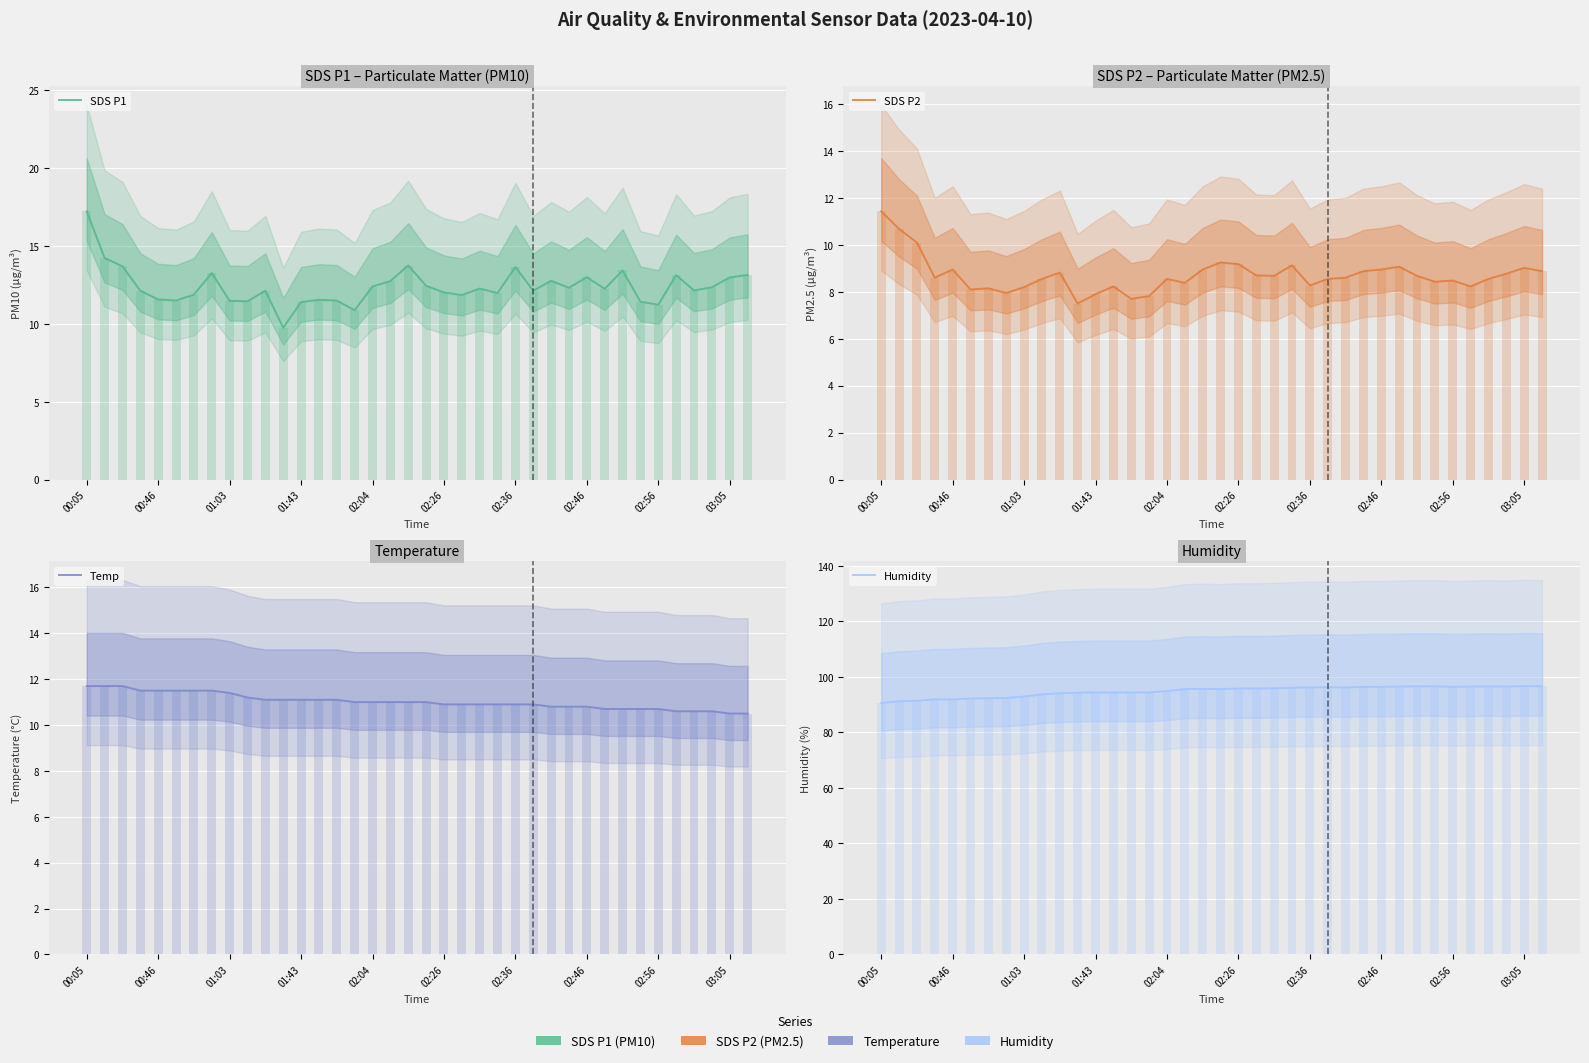

Count the number of categories in the chart.

38